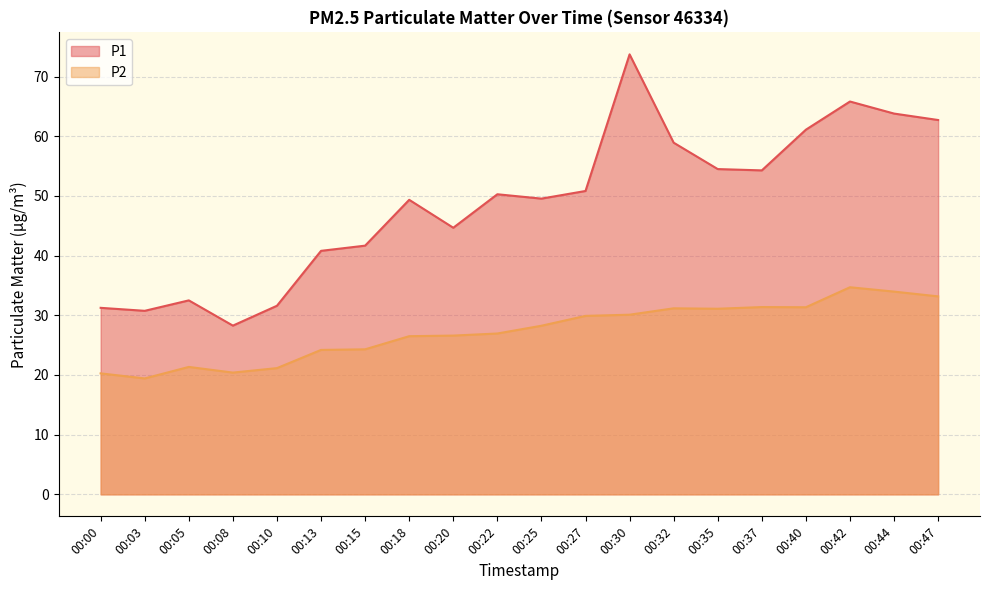

Between 00:18 and 00:25, which series saw the biggest shift?

P2